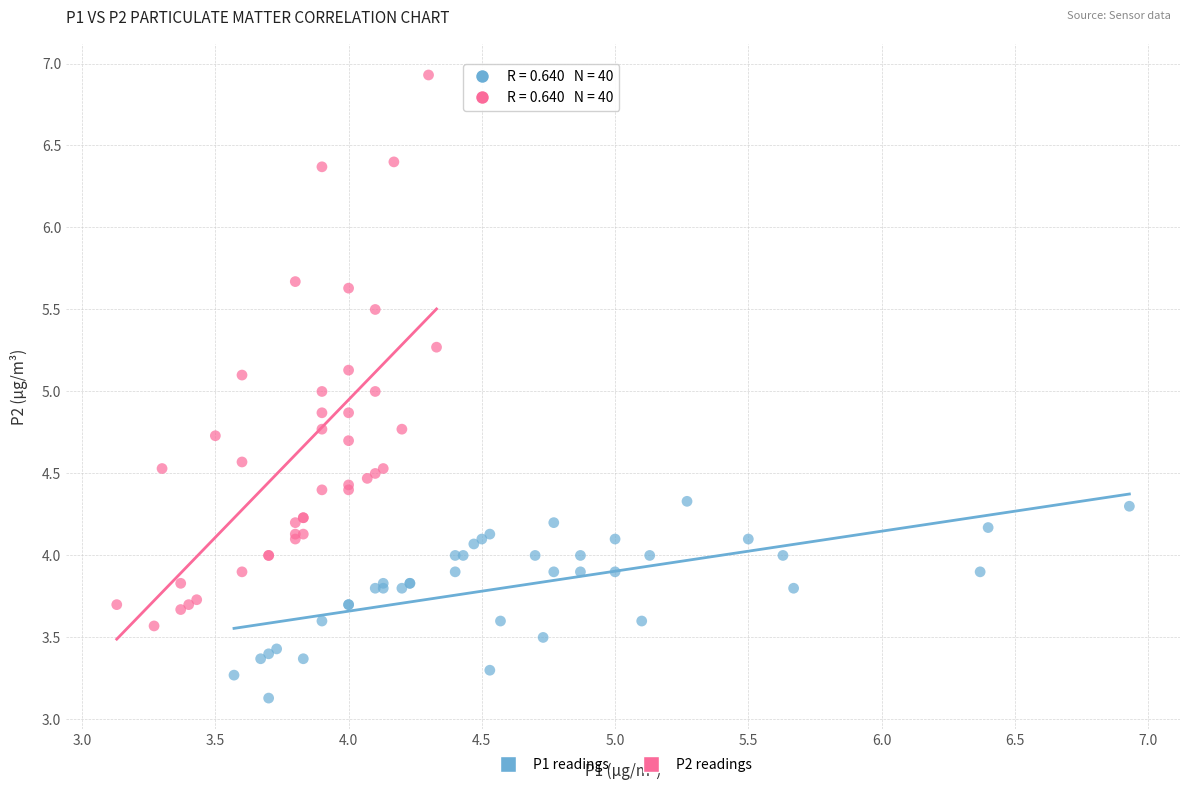

Which series reaches the minimum Y coordinate?

P1 readings